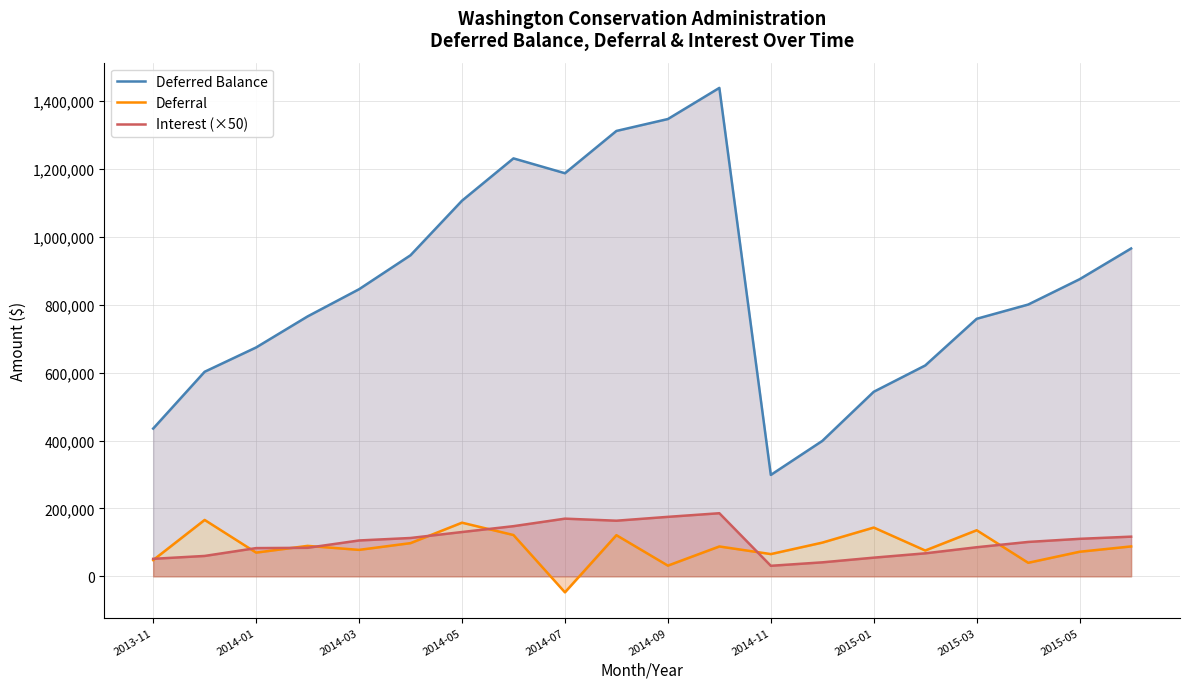

Which series ends up on top after the final intersection of Deferral and Interest (×50)?

Interest (×50)